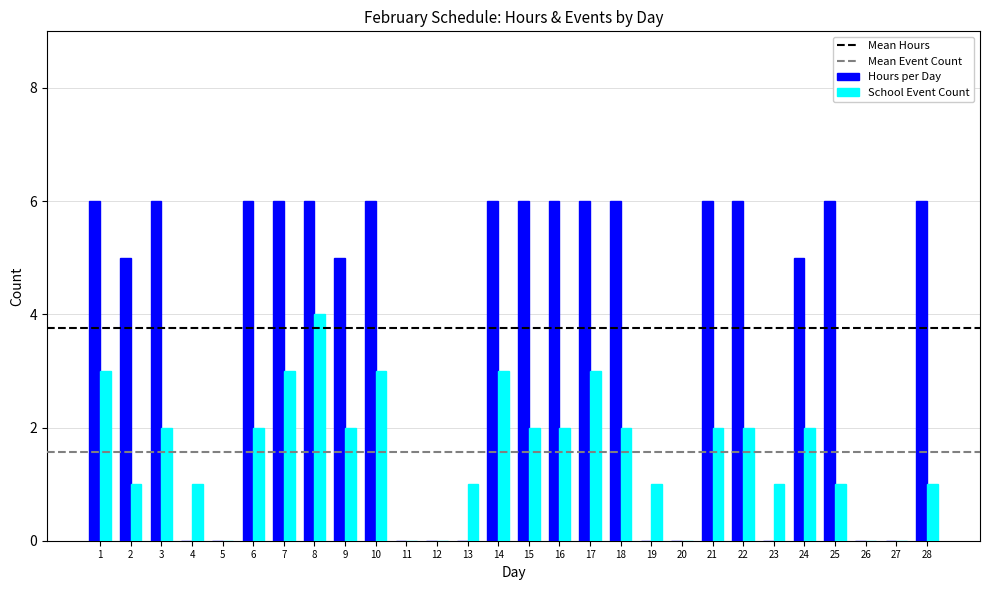

What is the sum of all Hours per Day values?

105